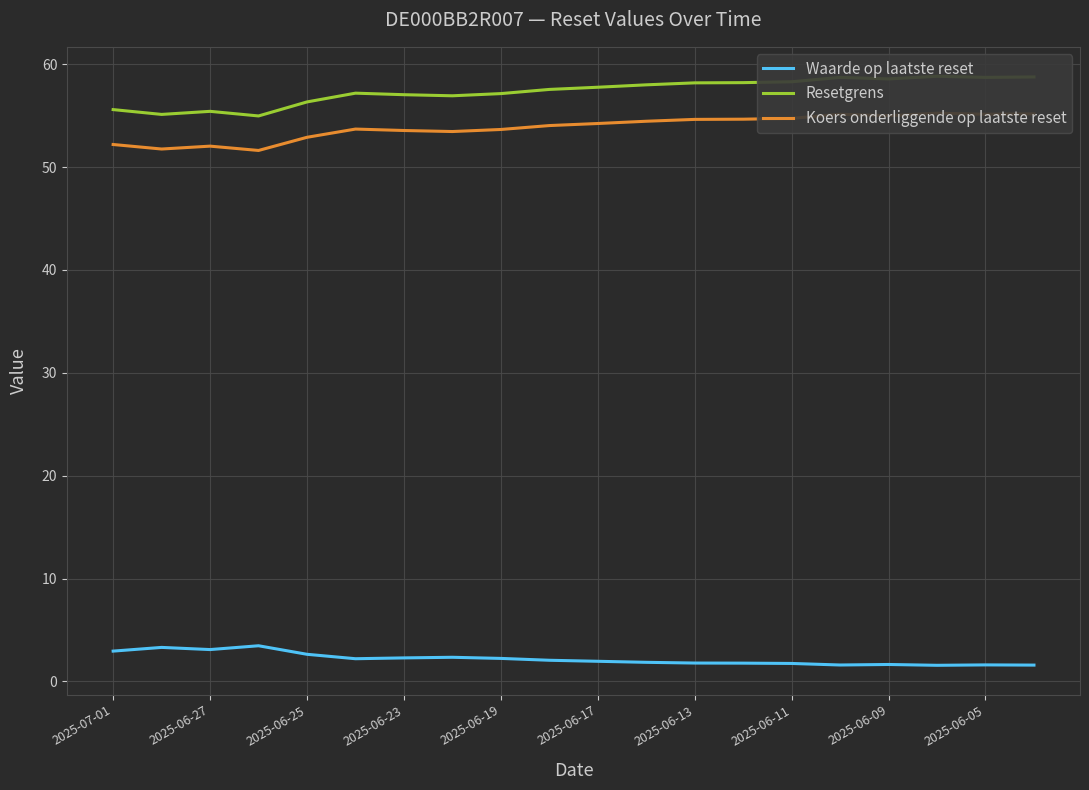

Reading left to right, what are all the values shown in this chart?

Waarde op laatste reset: 3.0	3.3	3.1	3.5	2.6	2.2	2.3	2.4	2.2	2.1	2.0	1.9	1.8	1.8	1.8	1.6	1.6	1.6	1.6	1.6
Resetgrens: 55.6	55.1	55.4	55.0	56.3	57.2	57.0	56.9	57.1	57.6	57.8	58.0	58.2	58.2	58.3	58.7	58.6	58.8	58.7	58.8
Koers onderliggende op laatste reset: 52.2	51.8	52.0	51.6	52.9	53.7	53.6	53.5	53.7	54.0	54.2	54.5	54.6	54.7	54.7	55.1	55.0	55.2	55.1	55.2